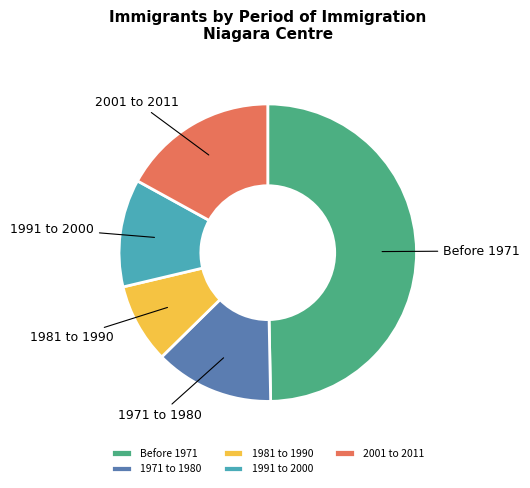

Combined, do 1991 to 2000 and 1971 to 1980 account for over 50%?

No